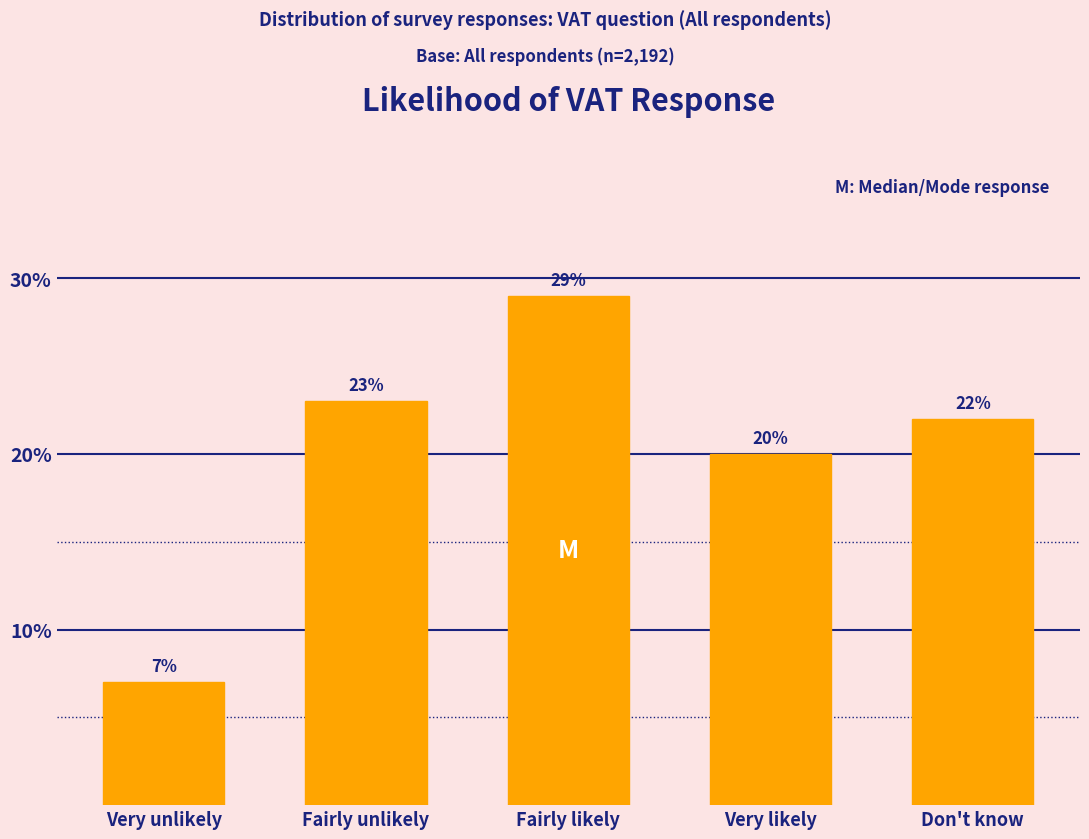

Reading right to left, what are all the values shown in this chart?

Don't know=22.0	Very likely=20.0	Fairly likely=29.0	Fairly unlikely=23.0	Very unlikely=7.0